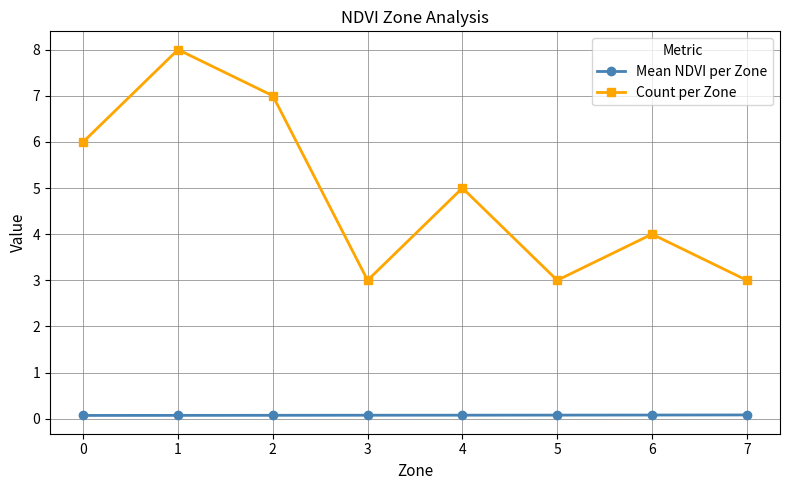

Reading right to left, transcribe all the data shown in this chart.

Mean NDVI per Zone: 0.1	0.1	0.1	0.1	0.1	0.1	0.1	0.1
Count per Zone: 3.0	4.0	3.0	5.0	3.0	7.0	8.0	6.0